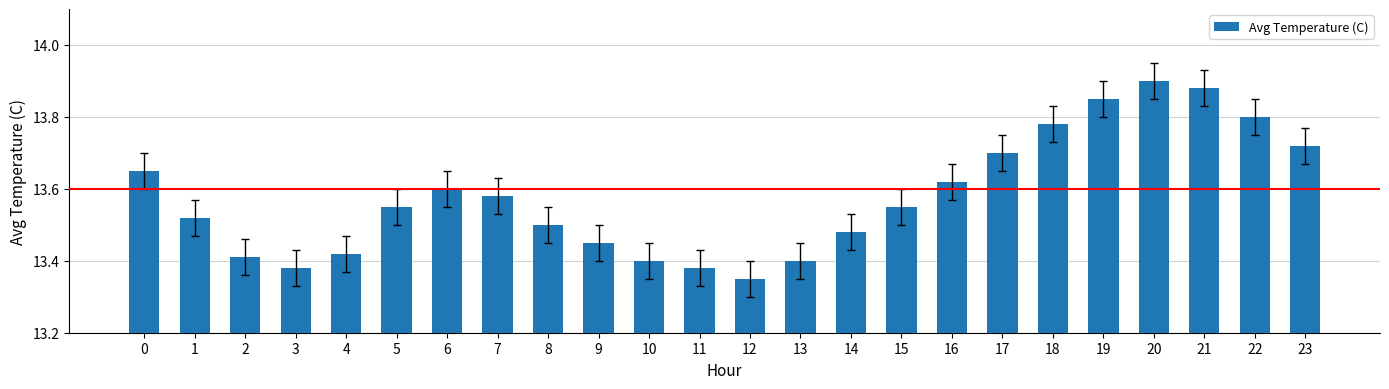

What is the change in value from 0 to 18?

+0.1